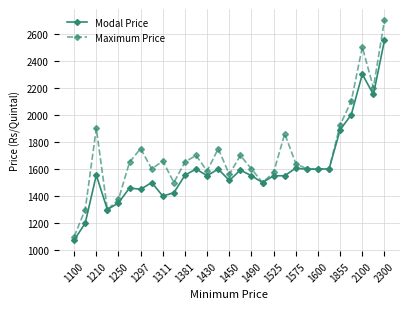

Which series has the widest spread of values?

Maximum Price